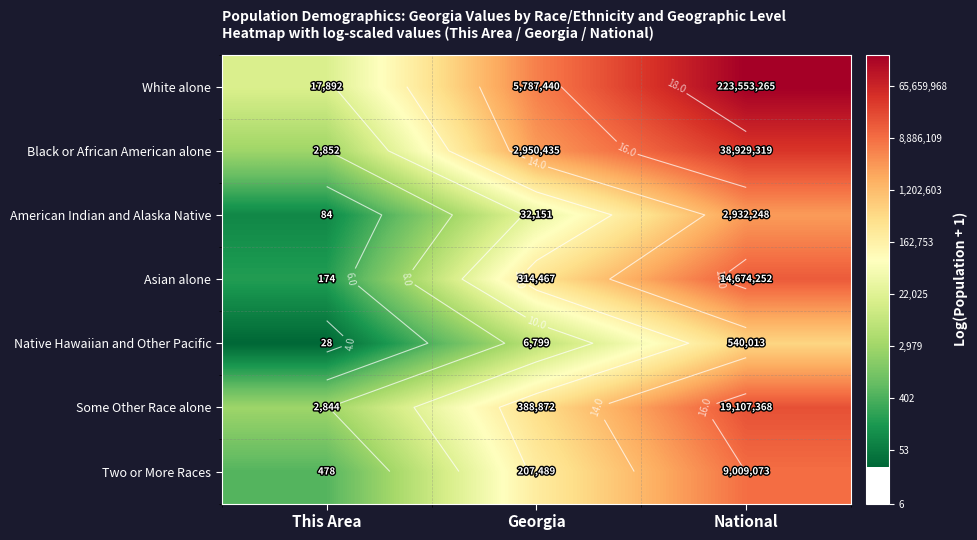

Which has a higher value, Georgia or This Area?

Georgia